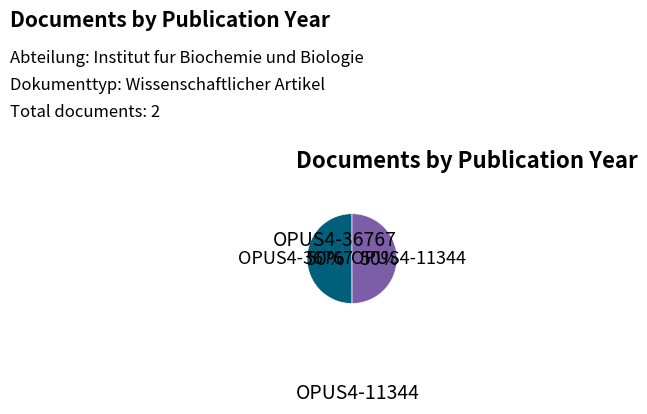

To the nearest percent, what is the average slice percentage?

50%